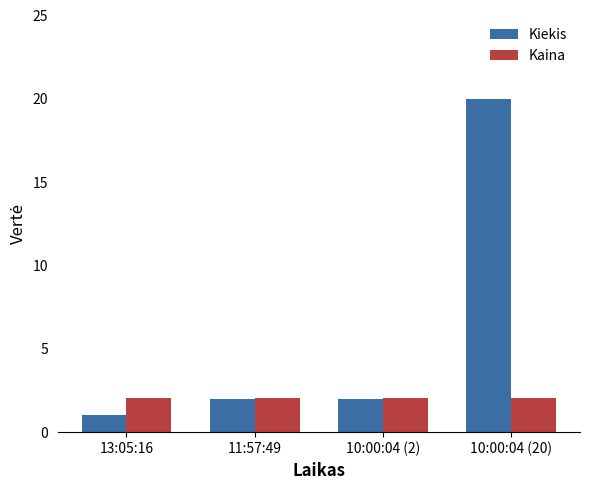

Which series has the largest total across all categories?

Kiekis